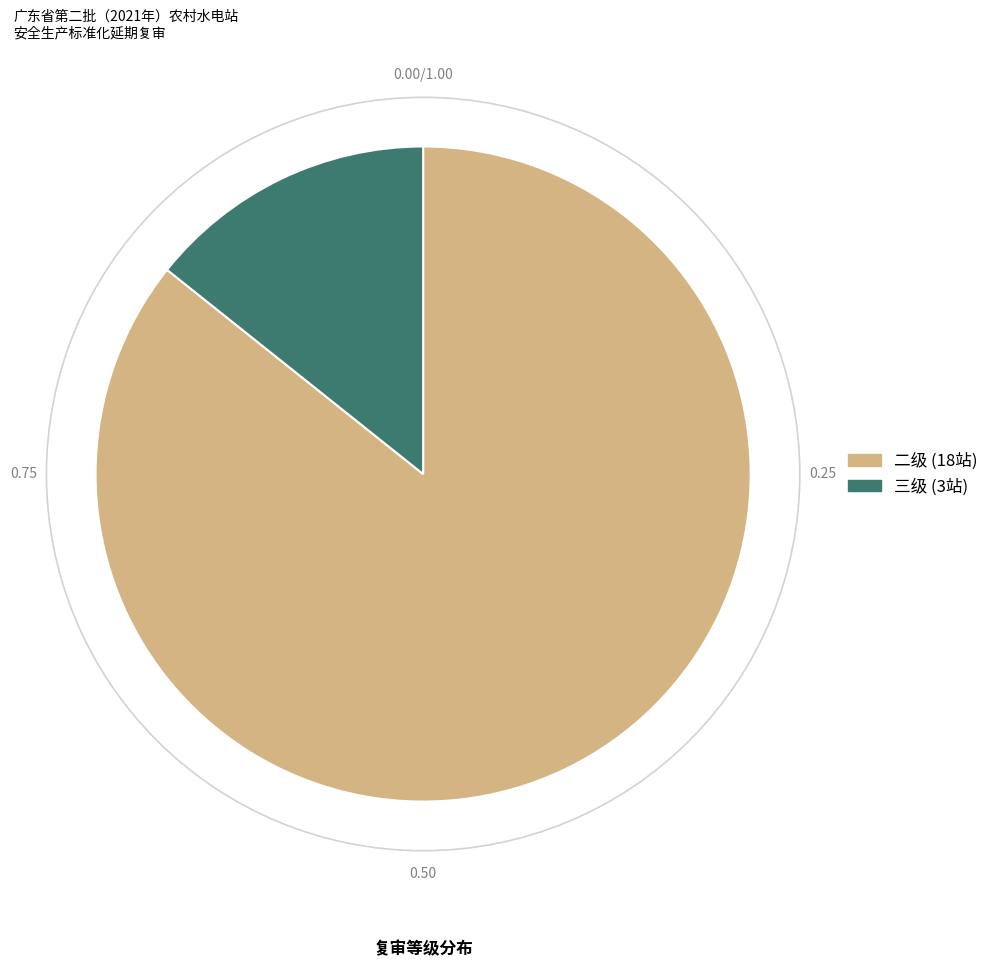

What is the ratio of the value at 二级 to the value at 三级?

6.0